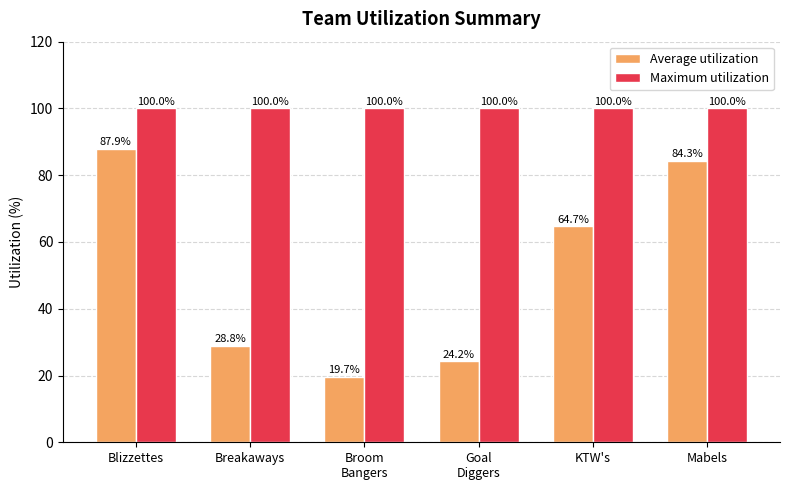

How many series are shown in this chart?

2